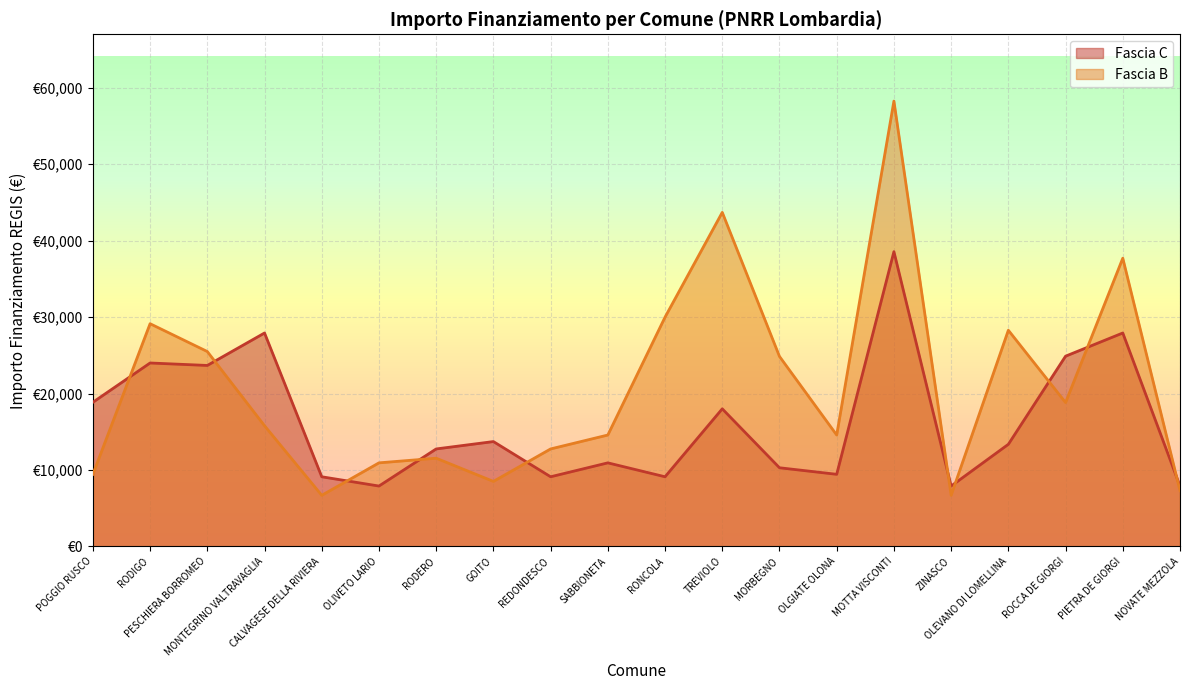

At which category does Fascia C reach its first local valley?

PESCHIERA BORROMEO